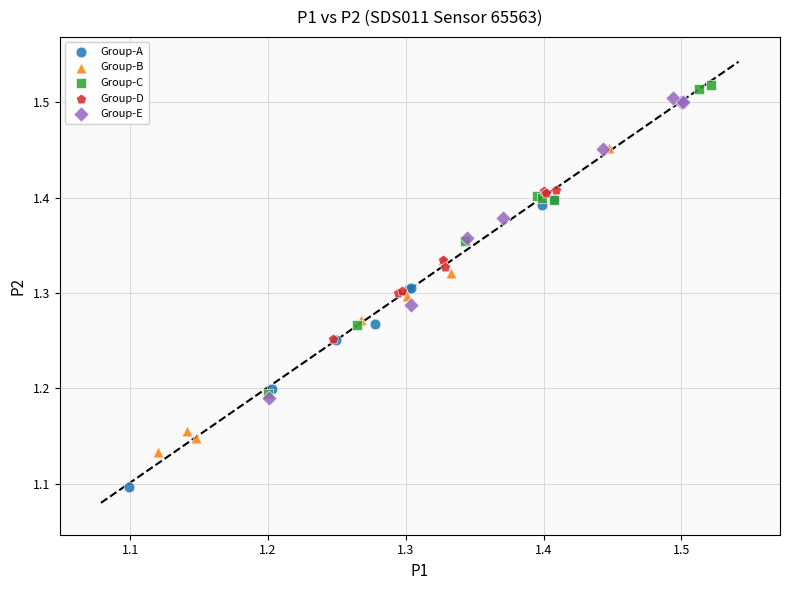

Which series contains the highest Y value?

Group-C